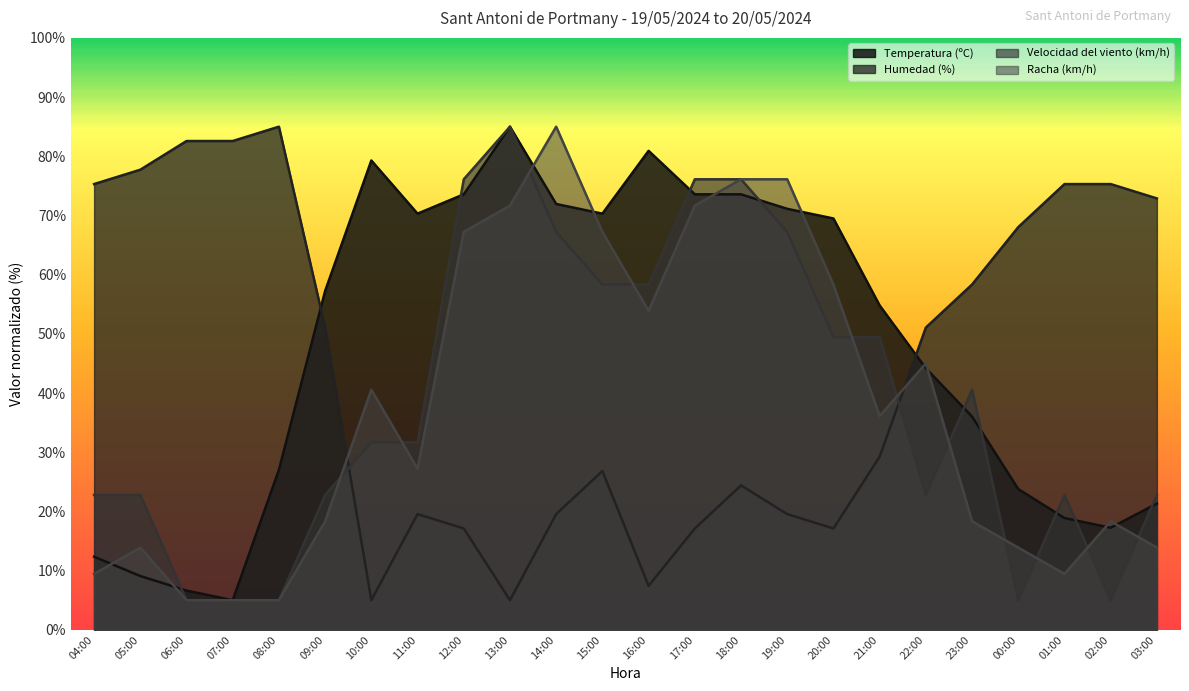

At which category is the sum across all series the highest?

18:00